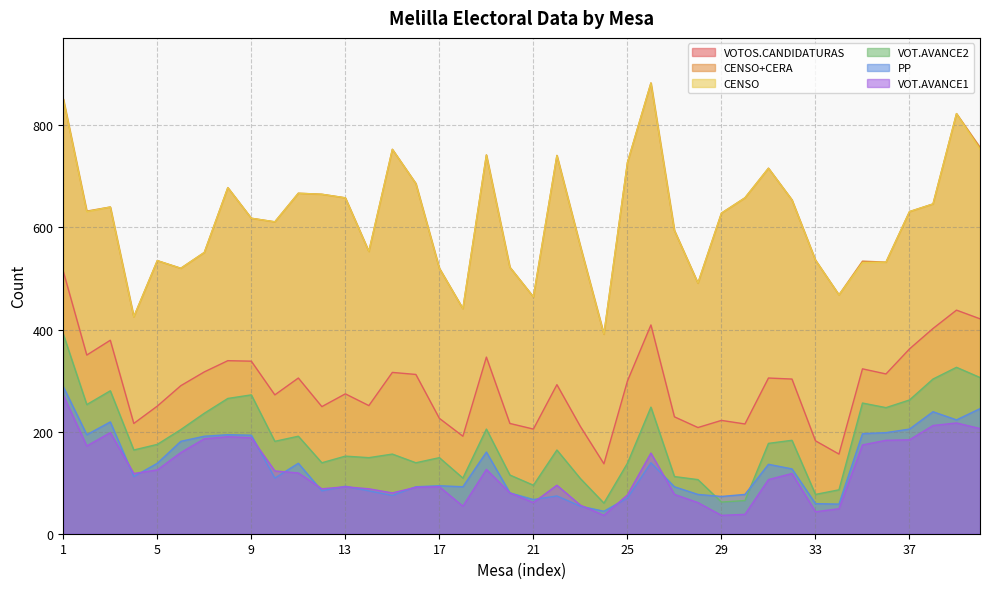

What is the total value across all series at 4?

1460